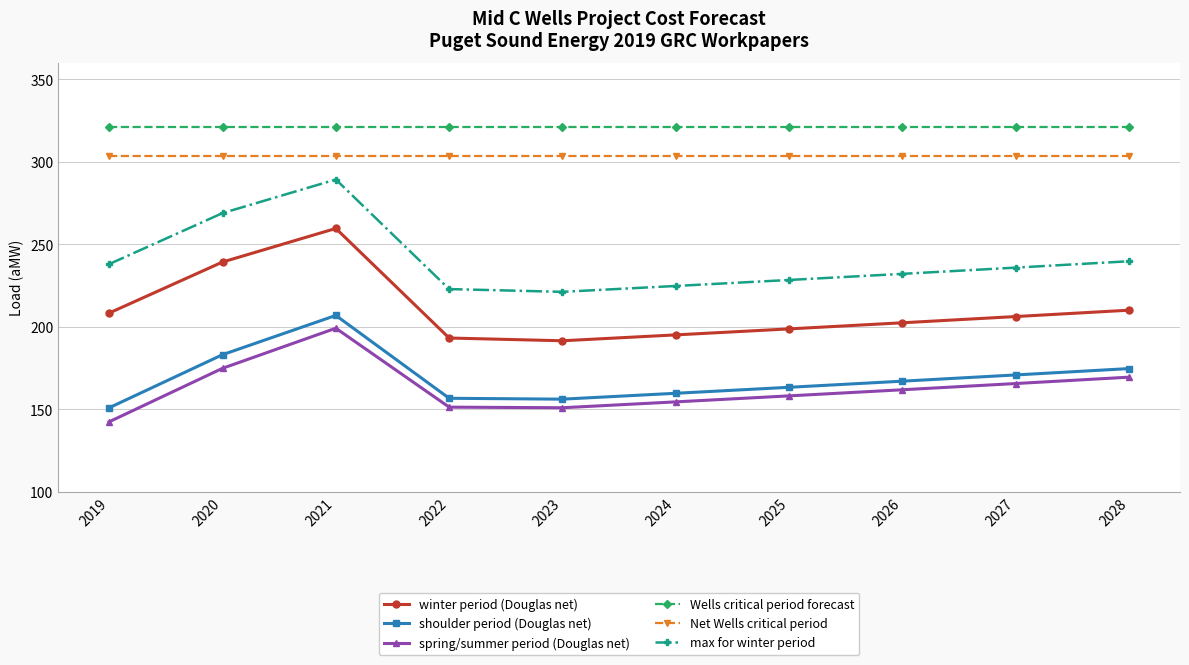

Is the value of spring/summer period (Douglas net) at 2023 greater than the value of max for winter period at 2027?

No